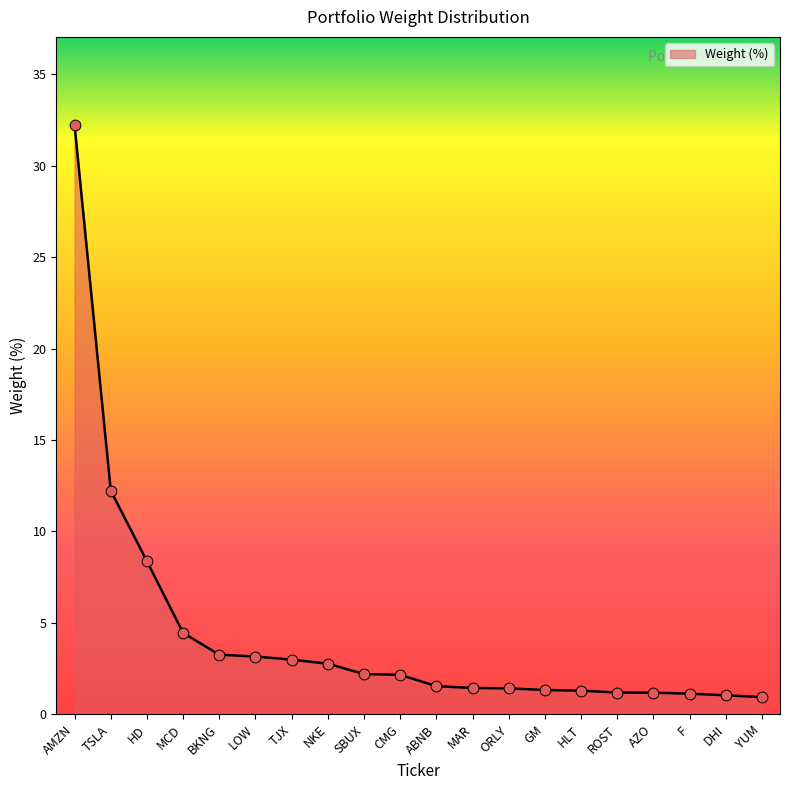

What is the change in value from LOW to F?

-2.0